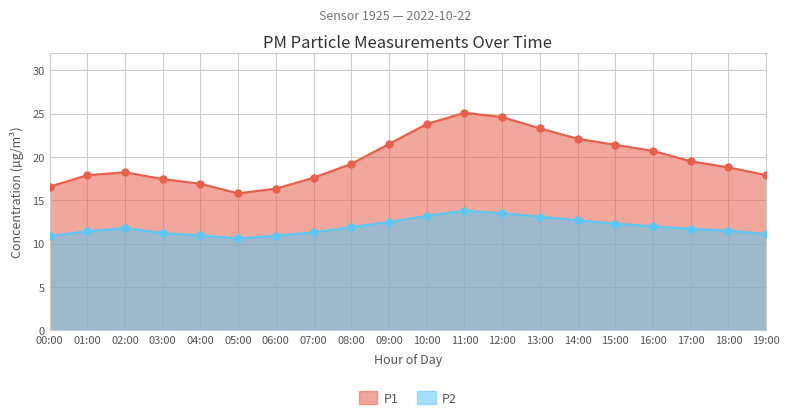

True or false: P2 has more than 0 points higher than both neighbors.

True